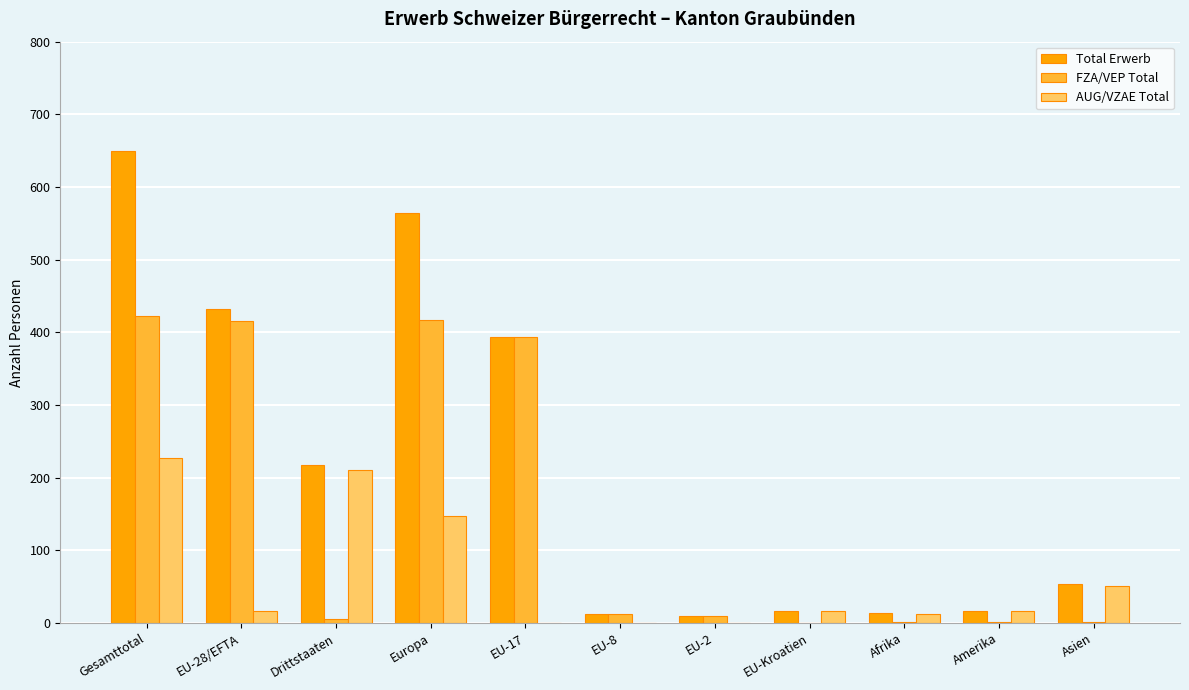

What is the sum of all Total Erwerb values?

2378